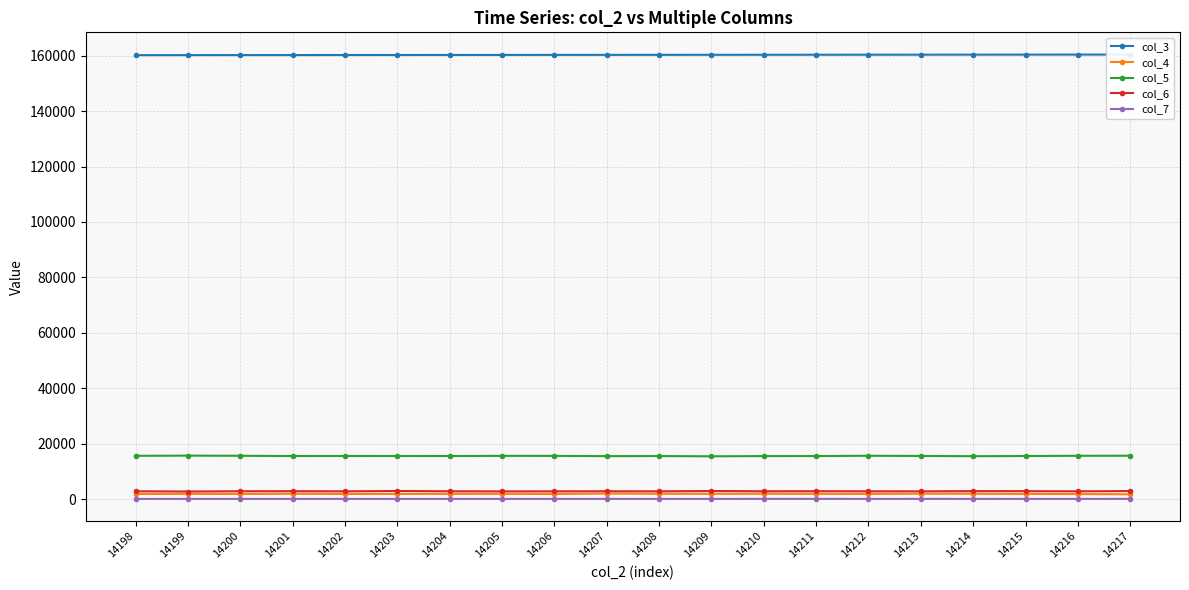

Is it true that col_7 equals 56 at 14211?

True